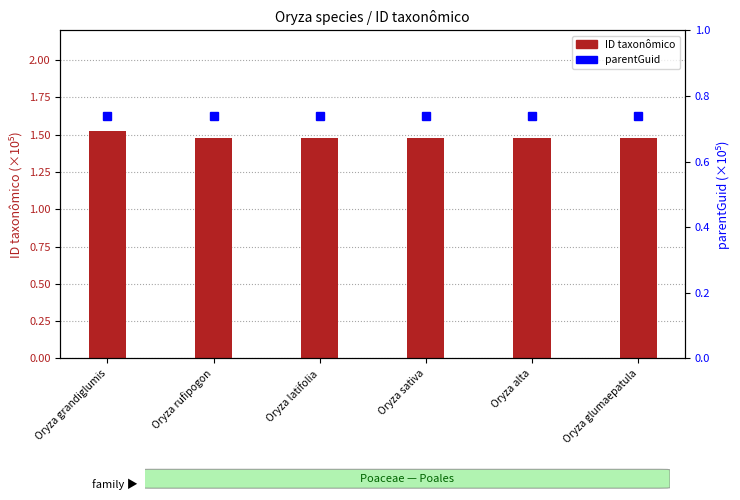

The parentGuid series shows 0.7 at Oryza latifolia. True or false?

True